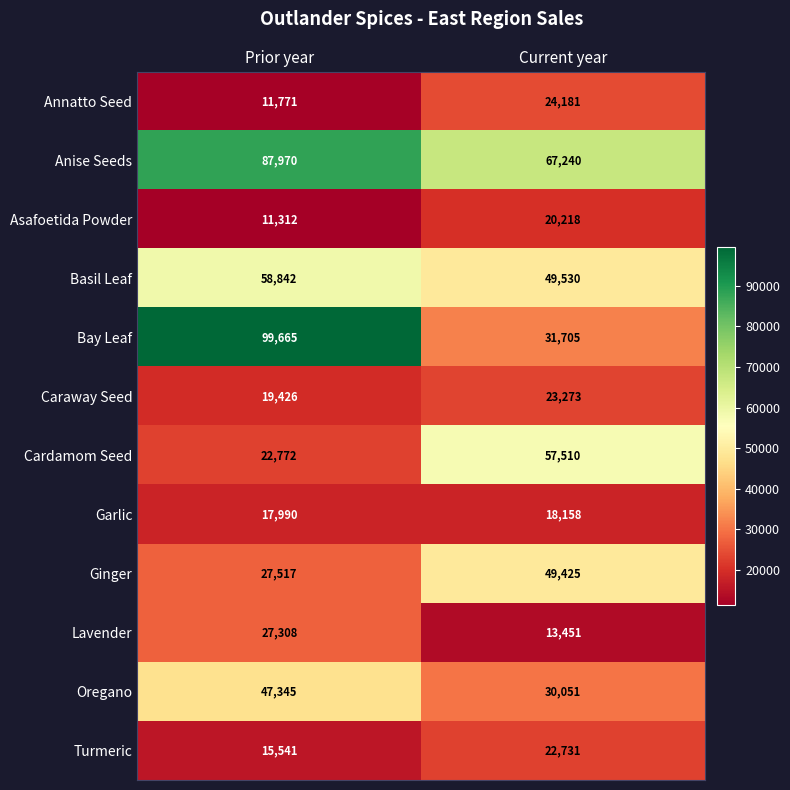

What is the difference between the Turmeric values at Current year and Prior year?

7190